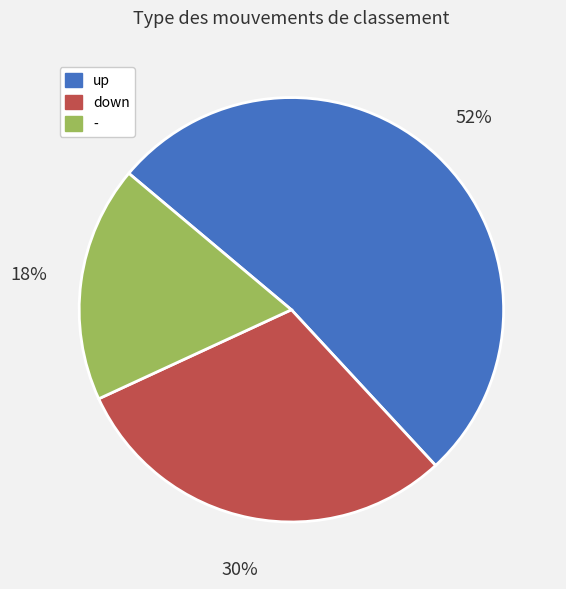

What is the ratio of the value at - to the value at down?

0.6